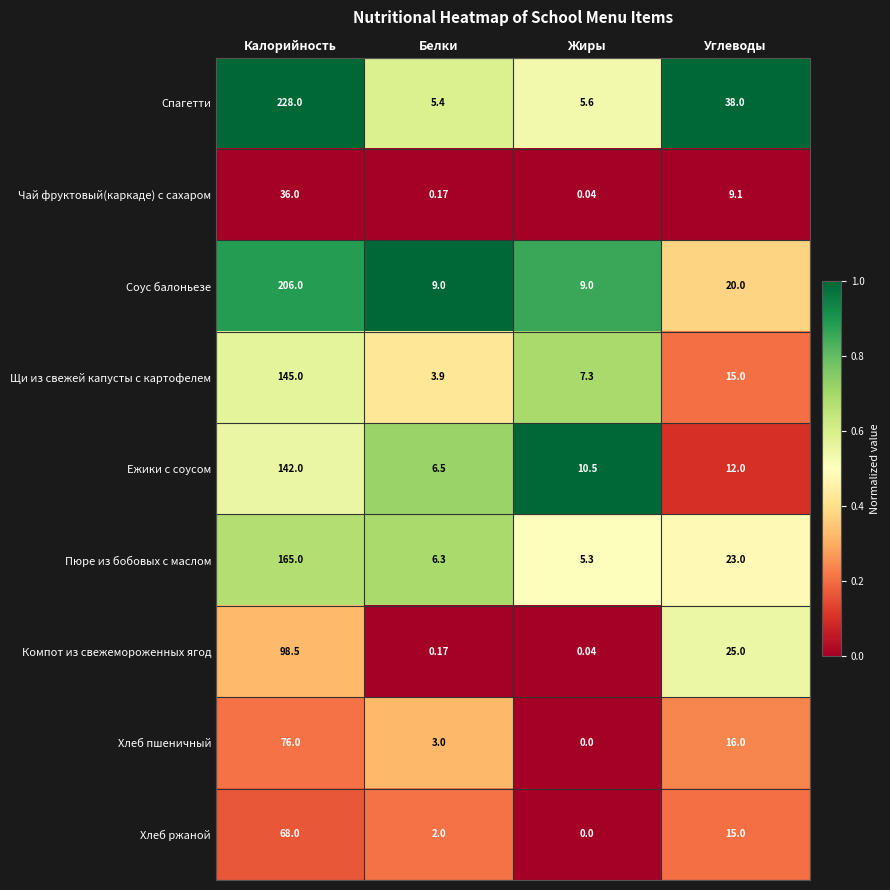

What is the total value across all series at Калорийность?

1164.5